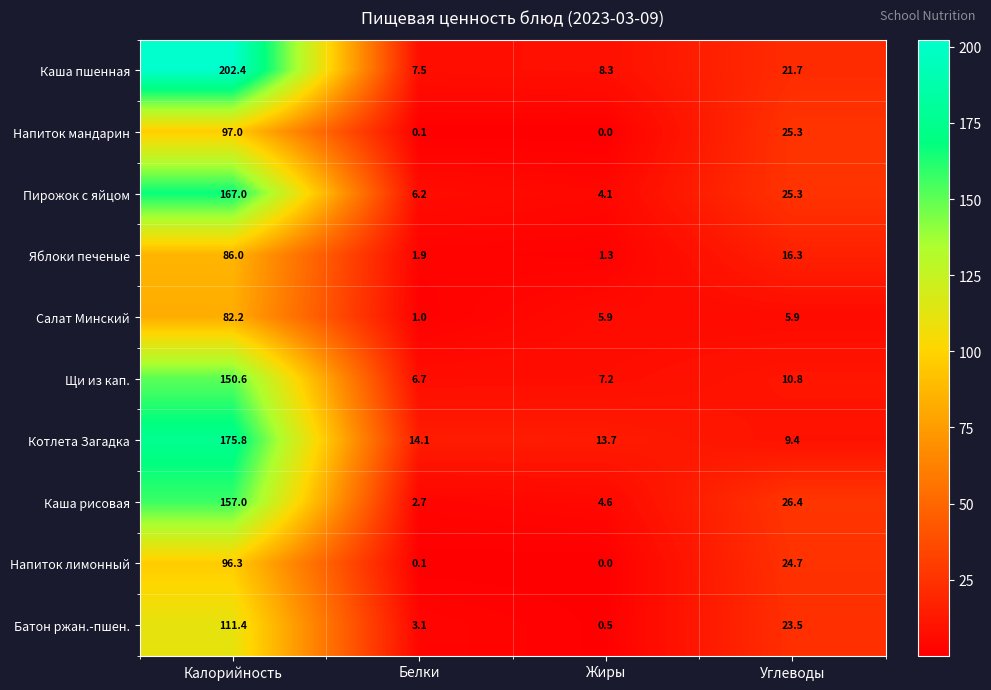

What is the total value across all series at Калорийность?

1325.7